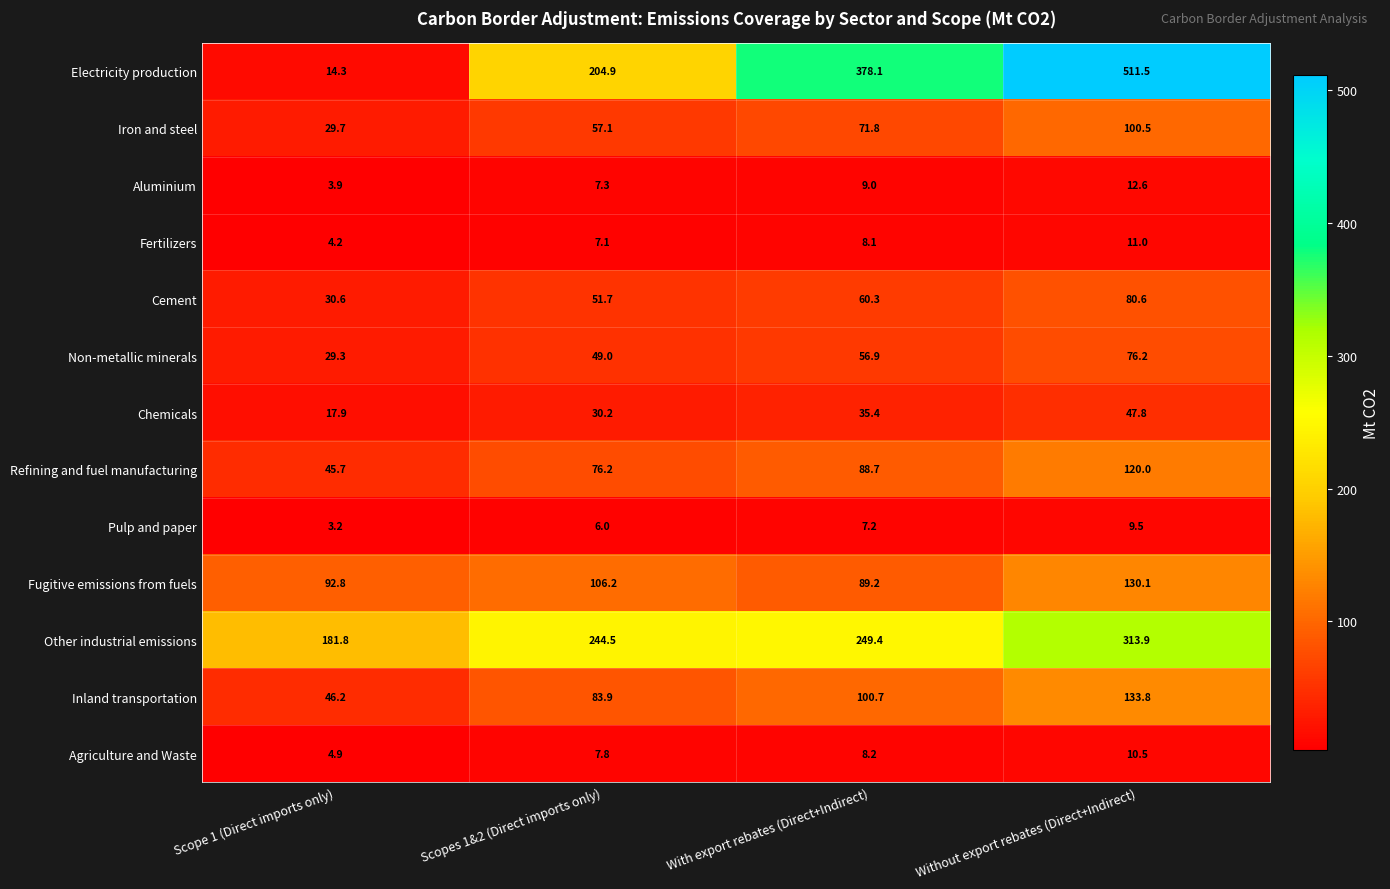

Rank the series at Scope 1 (Direct imports only) from highest to lowest value.

Other industrial emissions, Fugitive emissions from fuels, Inland transportation, Refining and fuel manufacturing, Cement, Iron and steel, Non-metallic minerals, Chemicals, Electricity production, Agriculture and Waste, Fertilizers, Aluminium, Pulp and paper